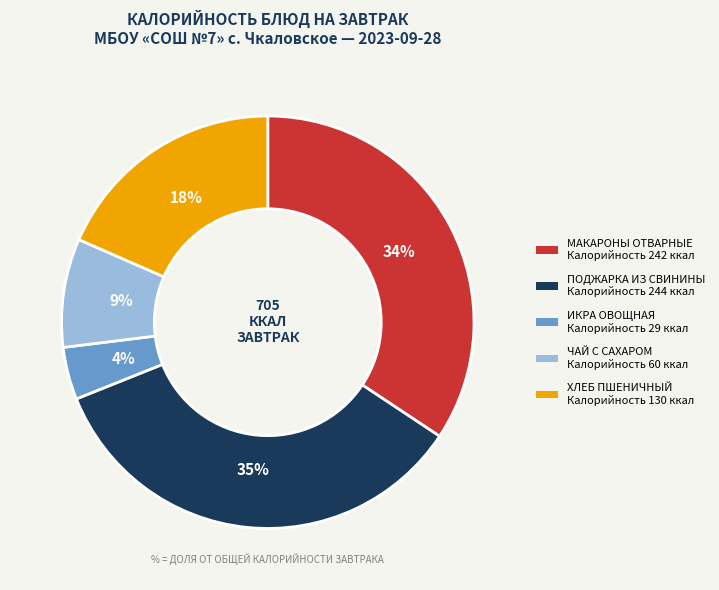

To the nearest percent, what is the average slice percentage?

20%